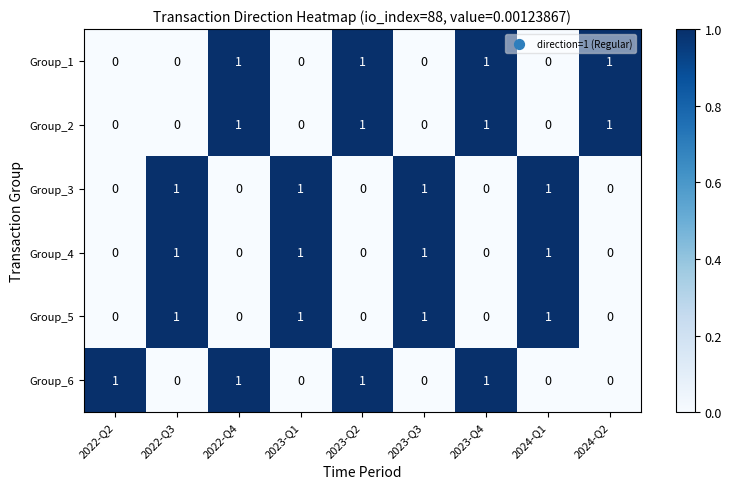

How many data points in Group_1 are above 0?

4